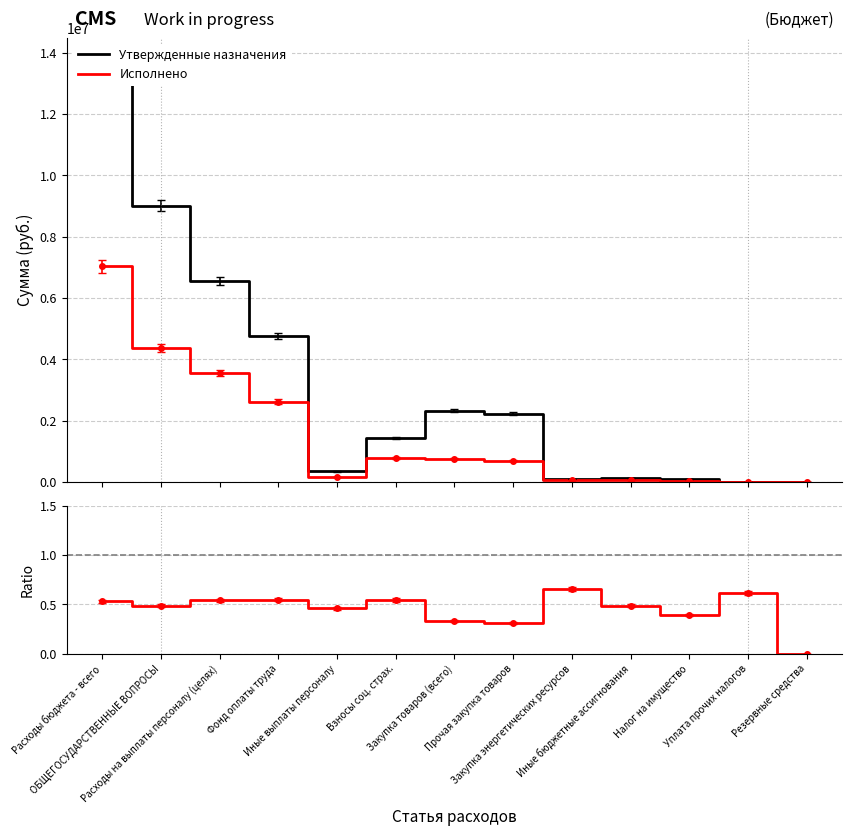

What is the total value across all series at Иные выплаты персоналу?

499462.5